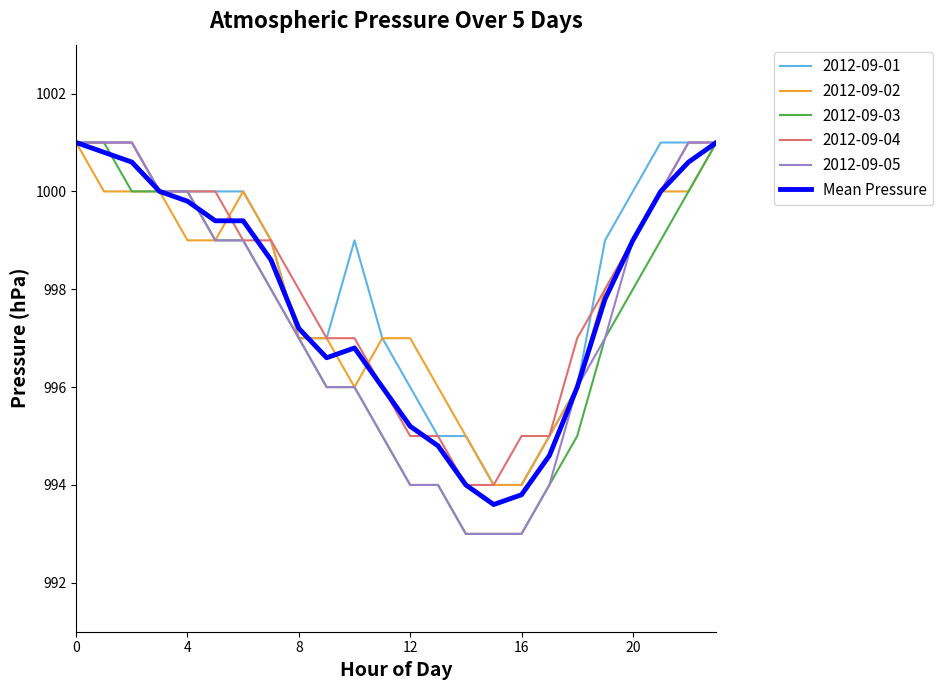

What is the greatest value displayed?

1001.0